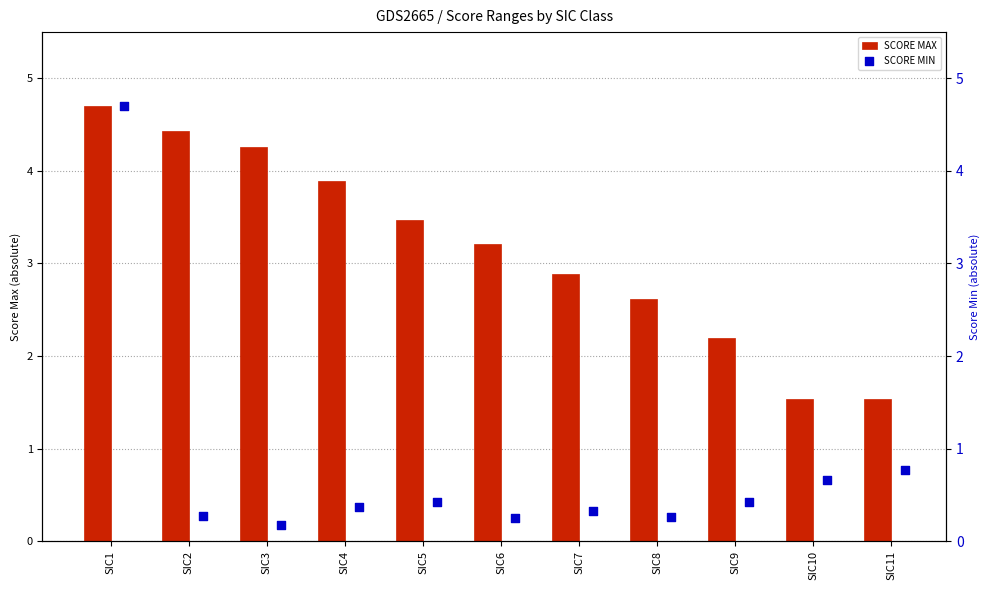

What are all the series names shown in the legend?

SCORE MAX, SCORE MIN